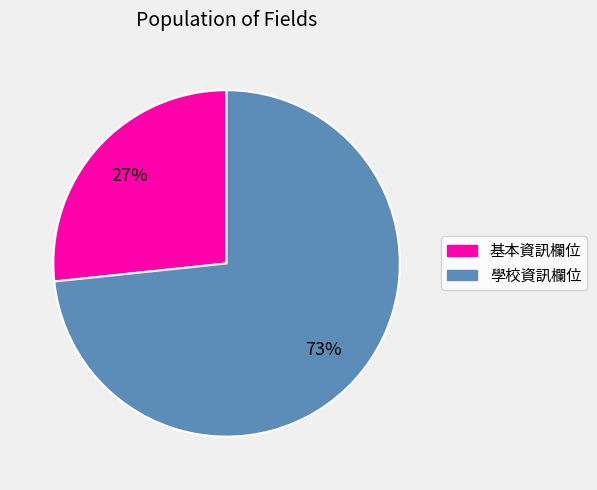

How many slices are in this pie chart?

2